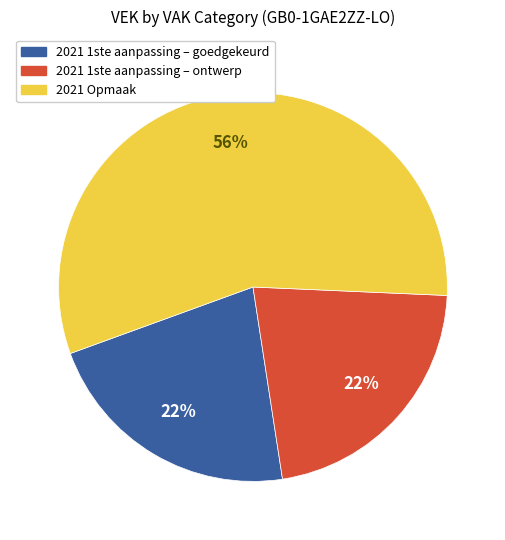

Is the sum of 2021 1ste aanpassing – ontwerp and 2021 1ste aanpassing – goedgekeurd greater than half?

No